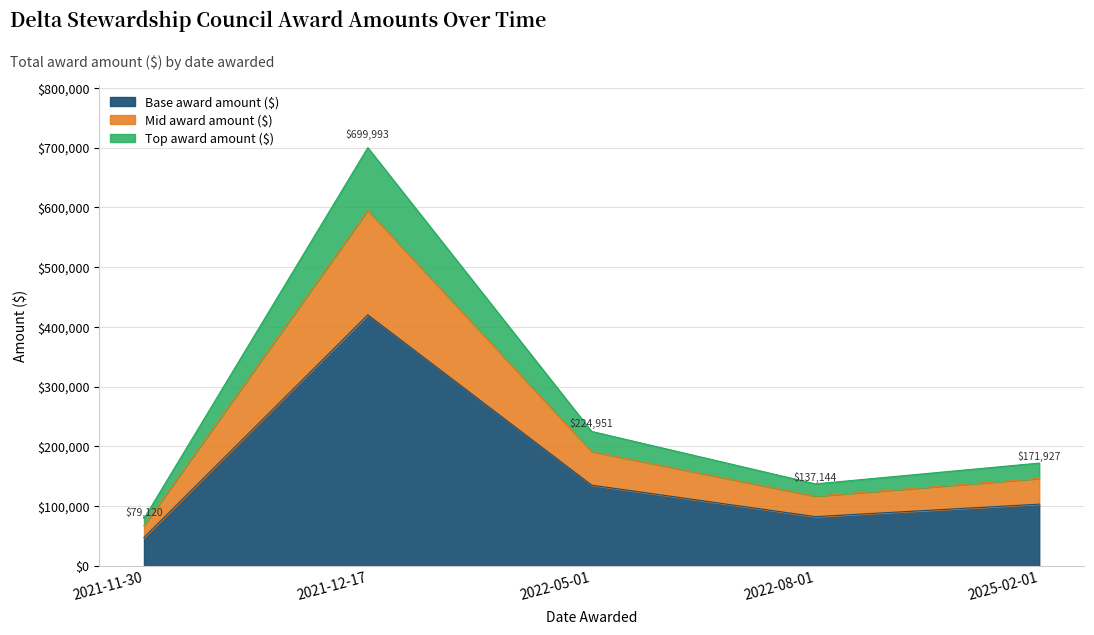

At which label is the value closest to 233733?

2022-05-01